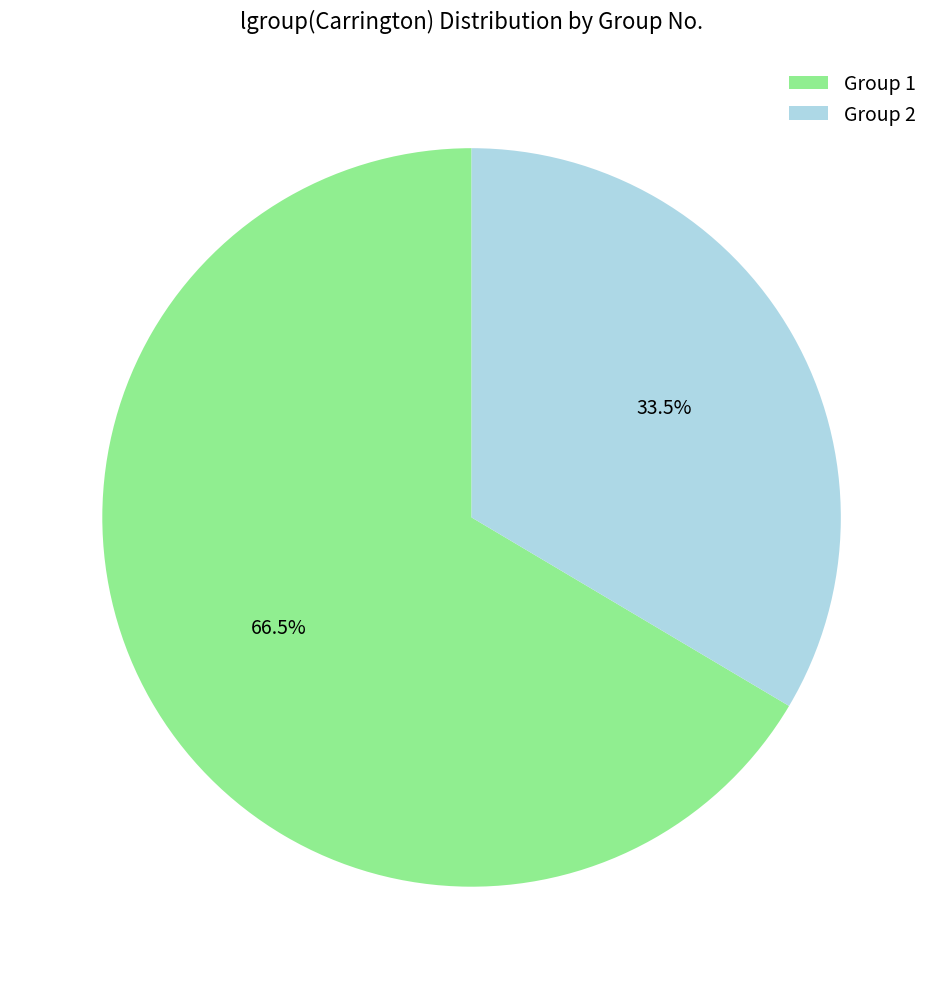

How much of the chart is everything except Group 1?

33.5%